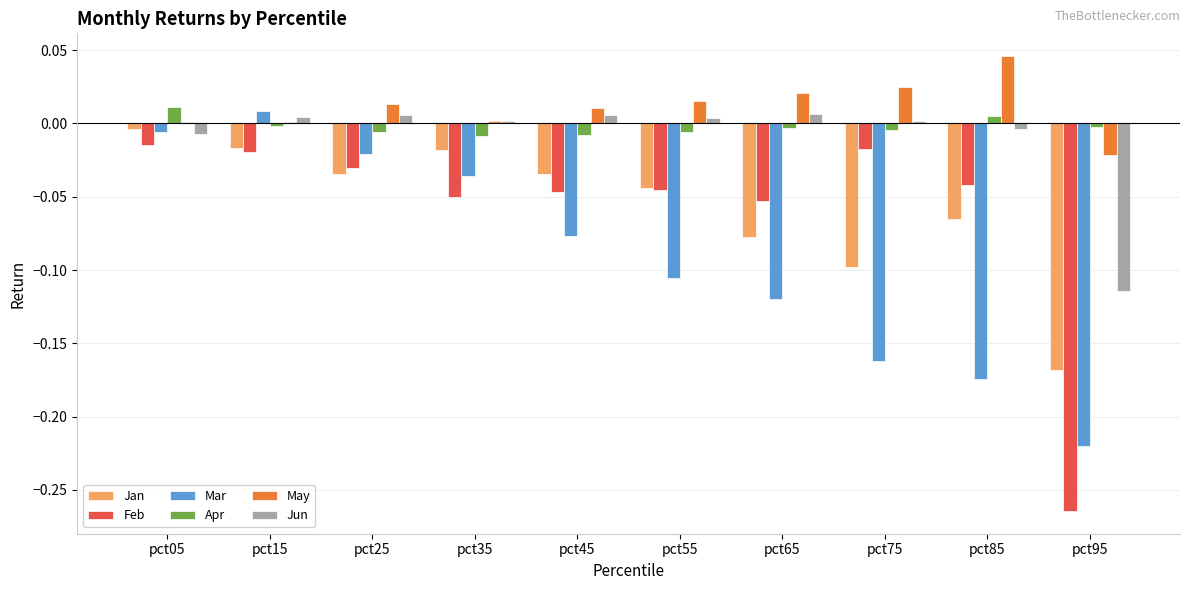

Is the value of Feb at pct15 greater than the value of Mar at pct95?

Yes